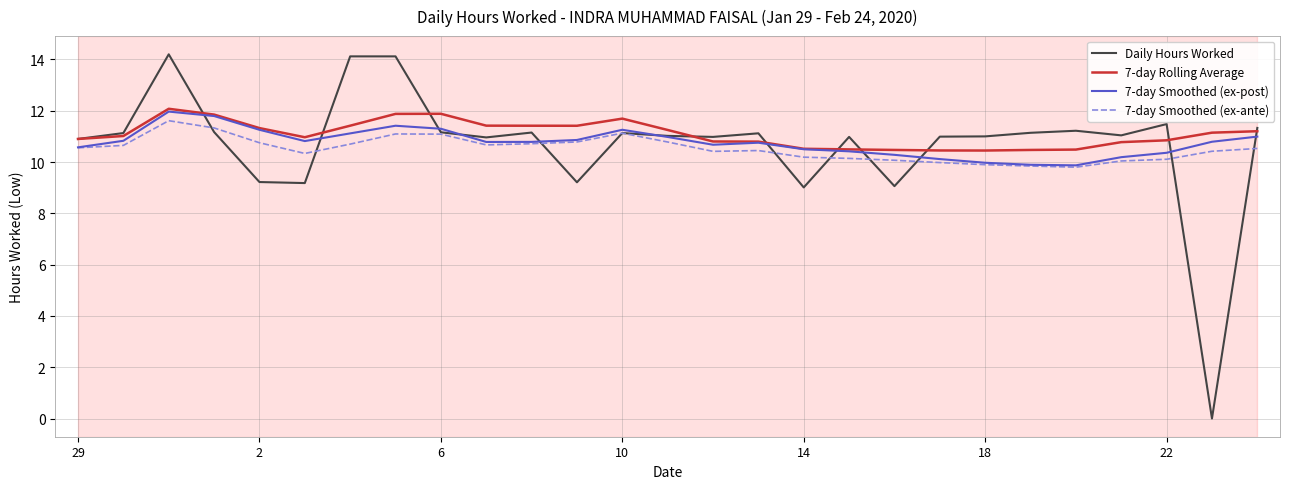

True or false: 7-day Smoothed (ex-ante) and 7-day Rolling Average cross at least once.

False